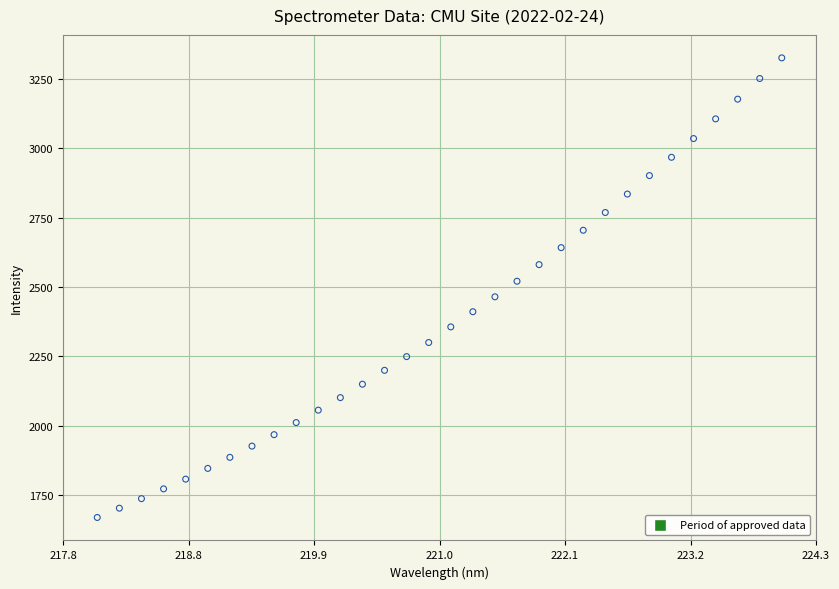

What is the range of X values (max minus min)?

5.9